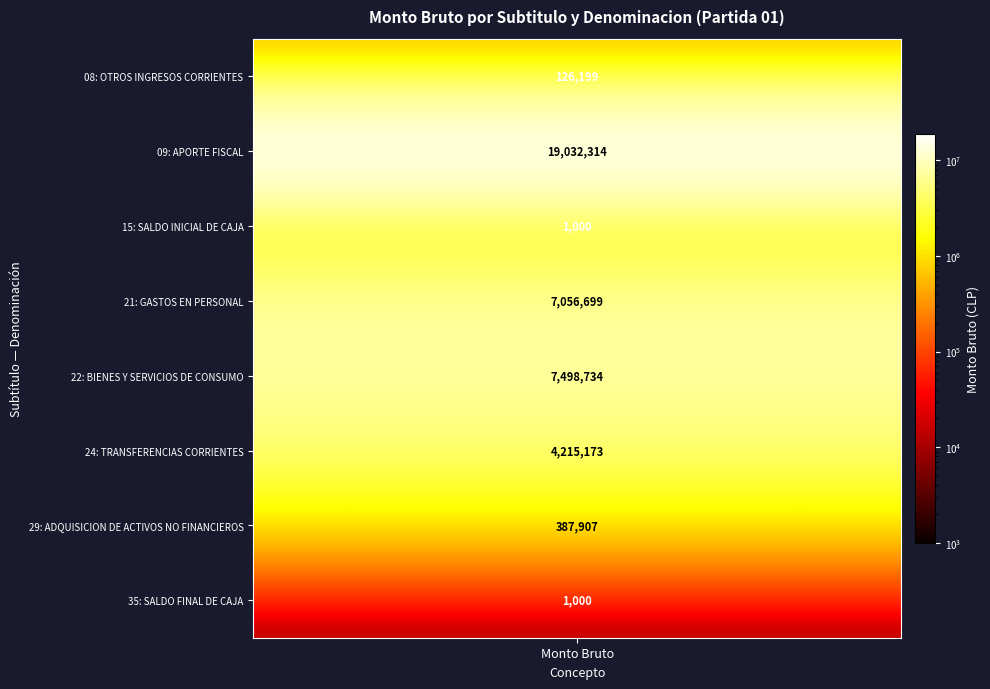

Rank the categories by value from lowest to highest.

2, 7, 0, 6, 5, 3, 4, 1